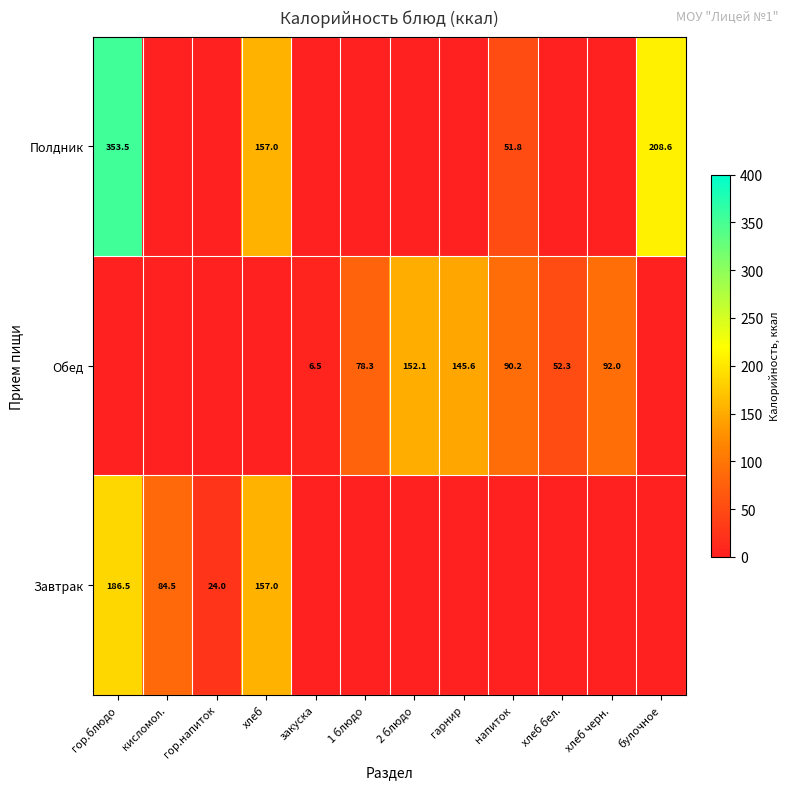

Which label corresponds to the largest value in the chart?

гор.блюдо